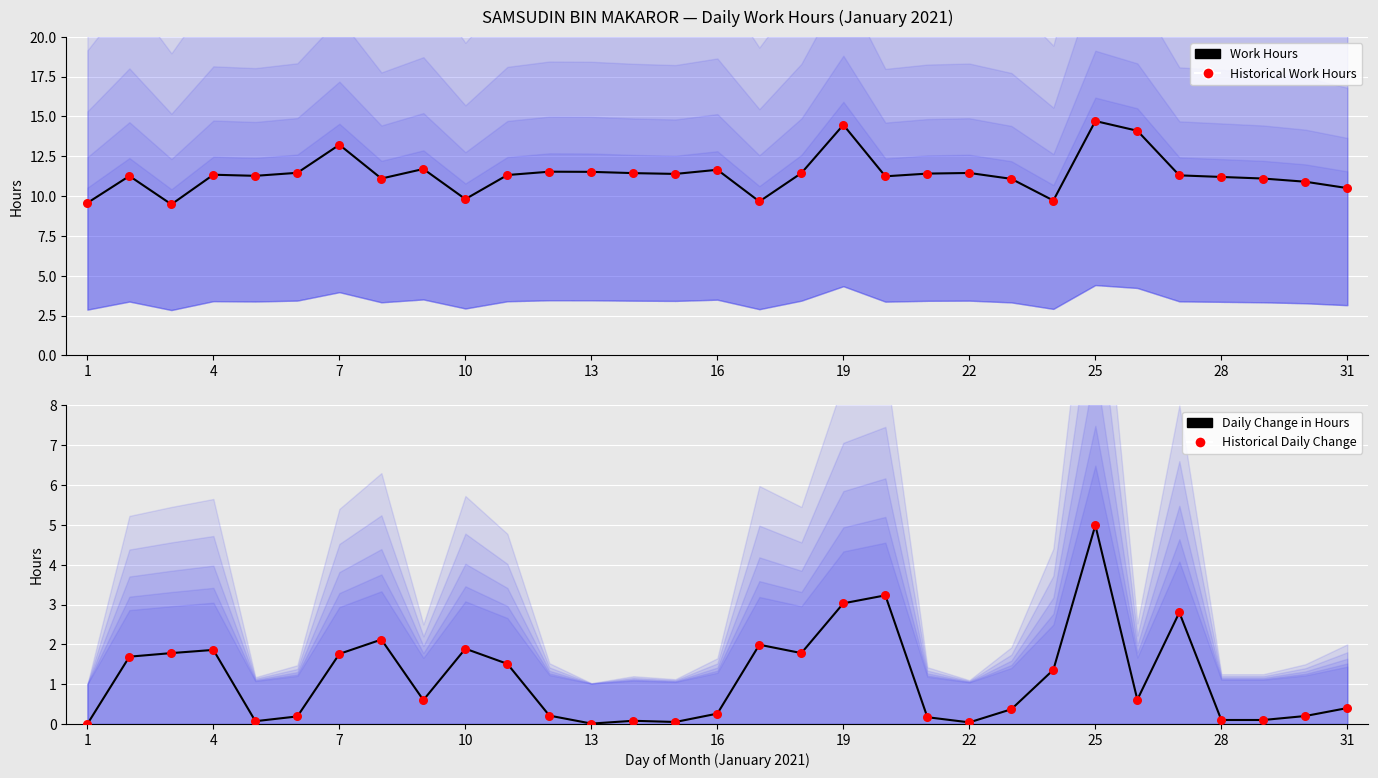

Is the value of Work Hours (Line) at 1 greater than the value of Historical Δ Work Hours at 25?

Yes